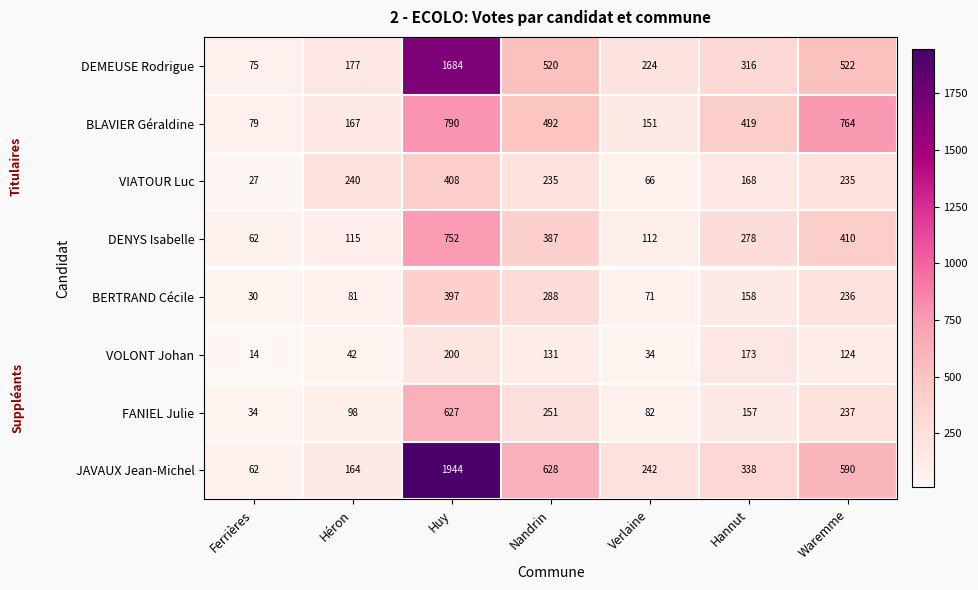

What is the difference between the FANIEL Julie values at Nandrin and Héron?

153